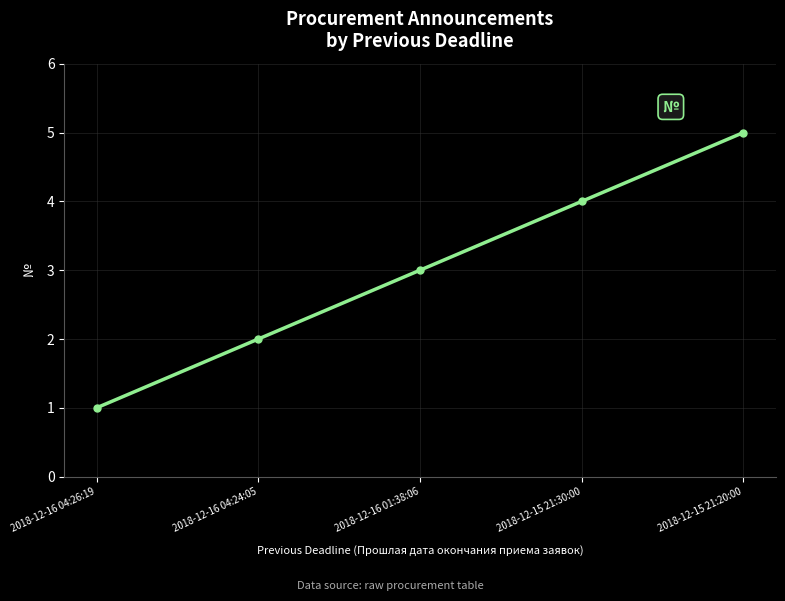

What is the label of the 4th point from the left?

2018-12-15 21:30:00